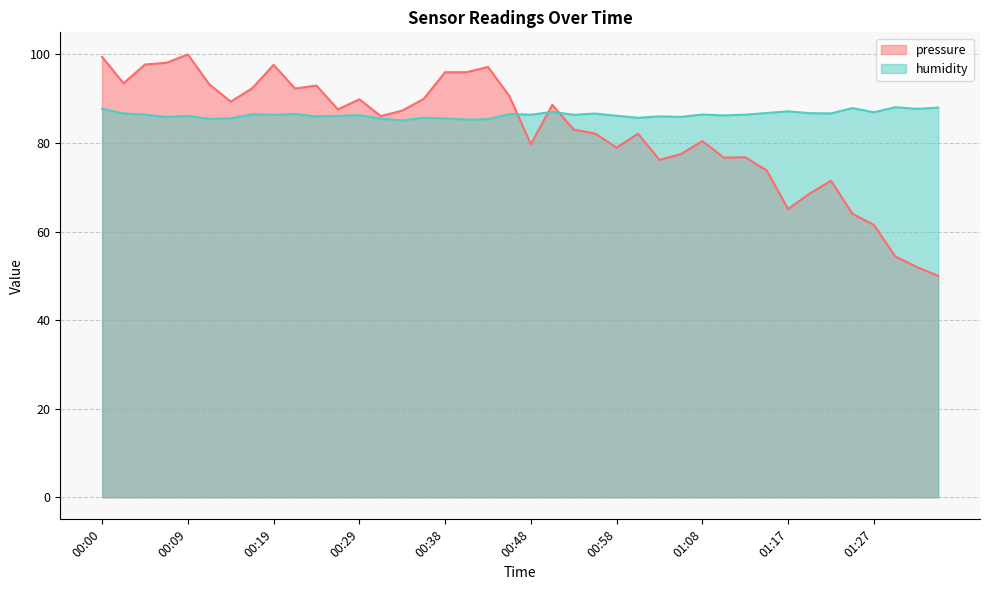

Between 01:25 and 01:34, which is larger?

01:25